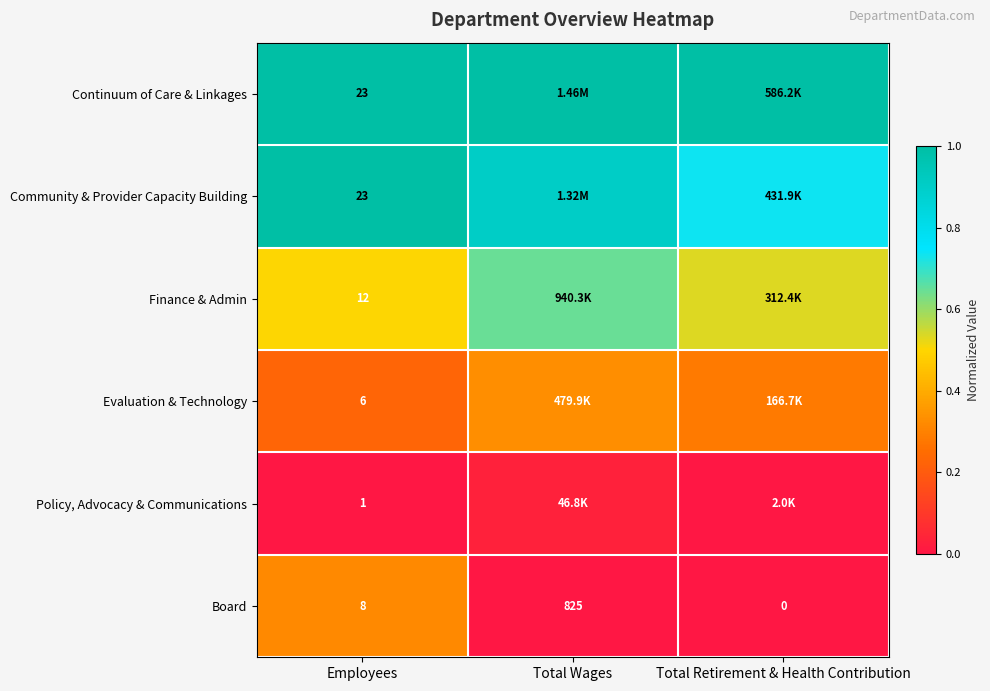

At which label is Board closest to 412?

Employees